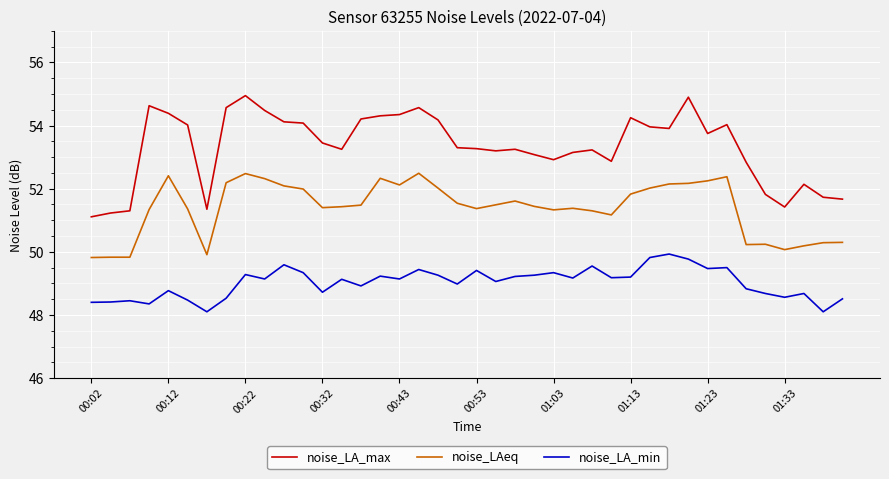

What is the maximum value for noise_LA_min?

49.9